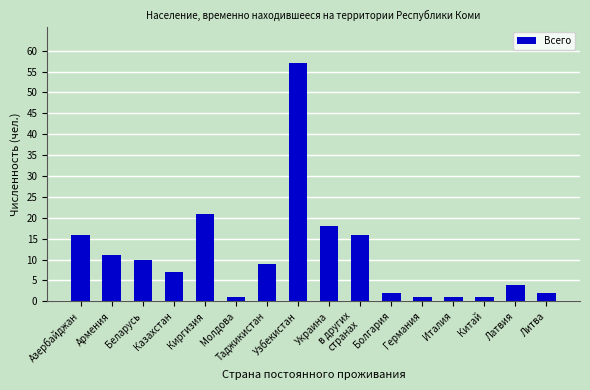

Between Латвия and Италия, which is larger?

Латвия